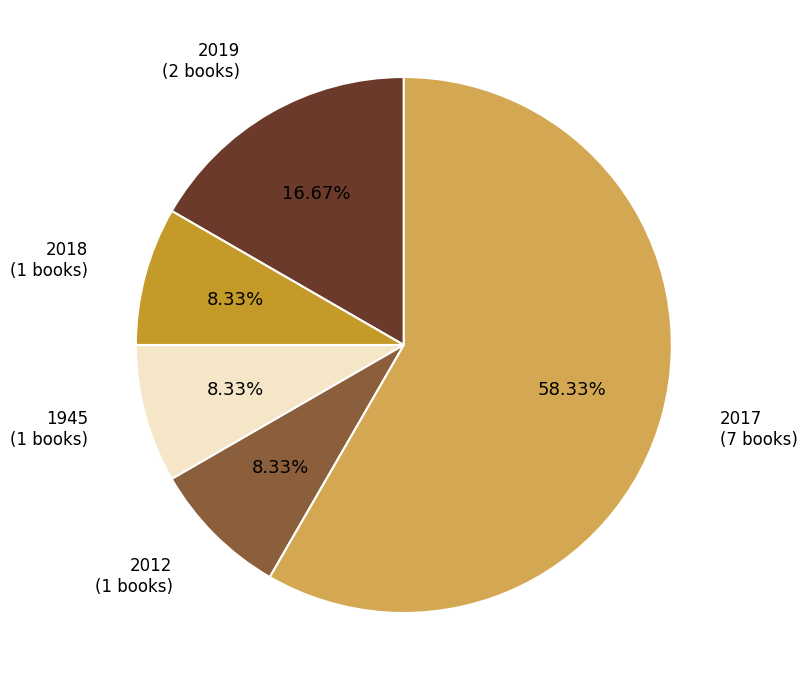

Do 1945 and 2019 together represent more than half of the pie?

No